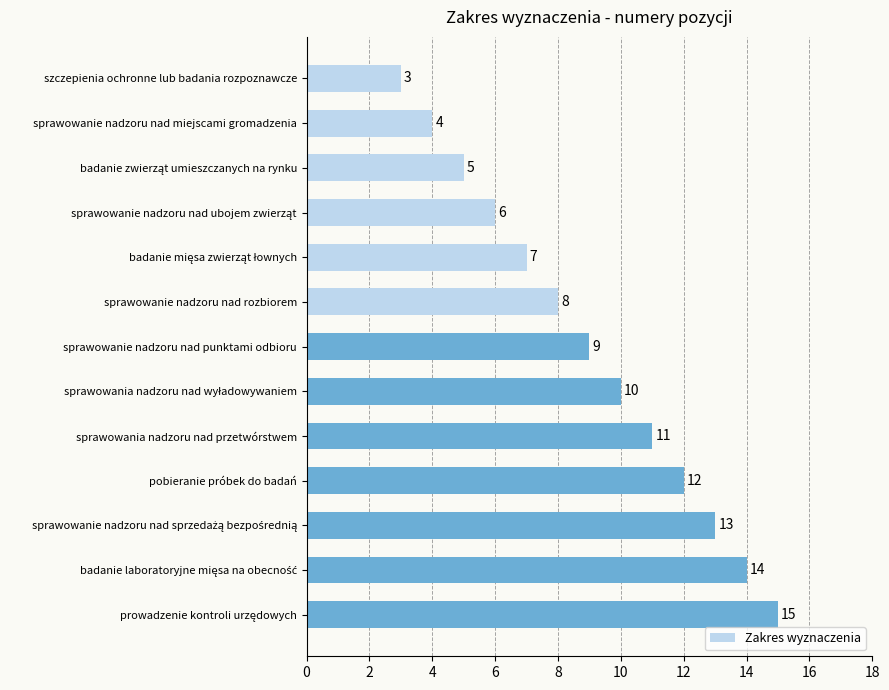

What is the greatest value displayed?

15